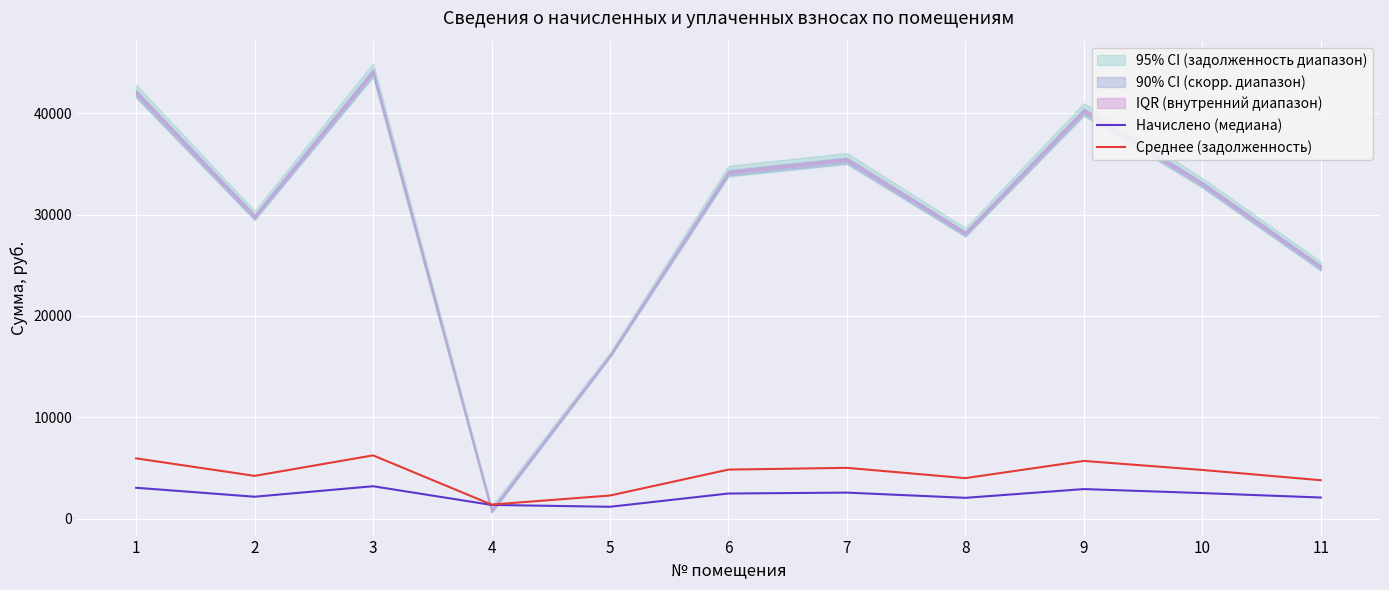

Which series has the largest range (max minus min)?

Среднее (задолженность)